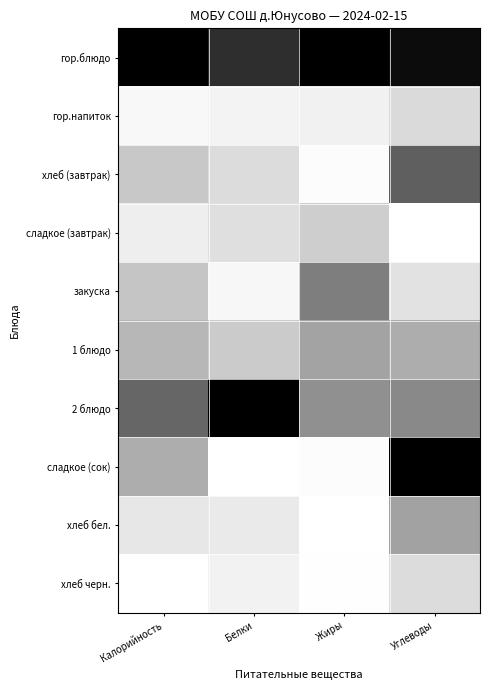

Which series has the largest total across all categories?

гор.блюдо